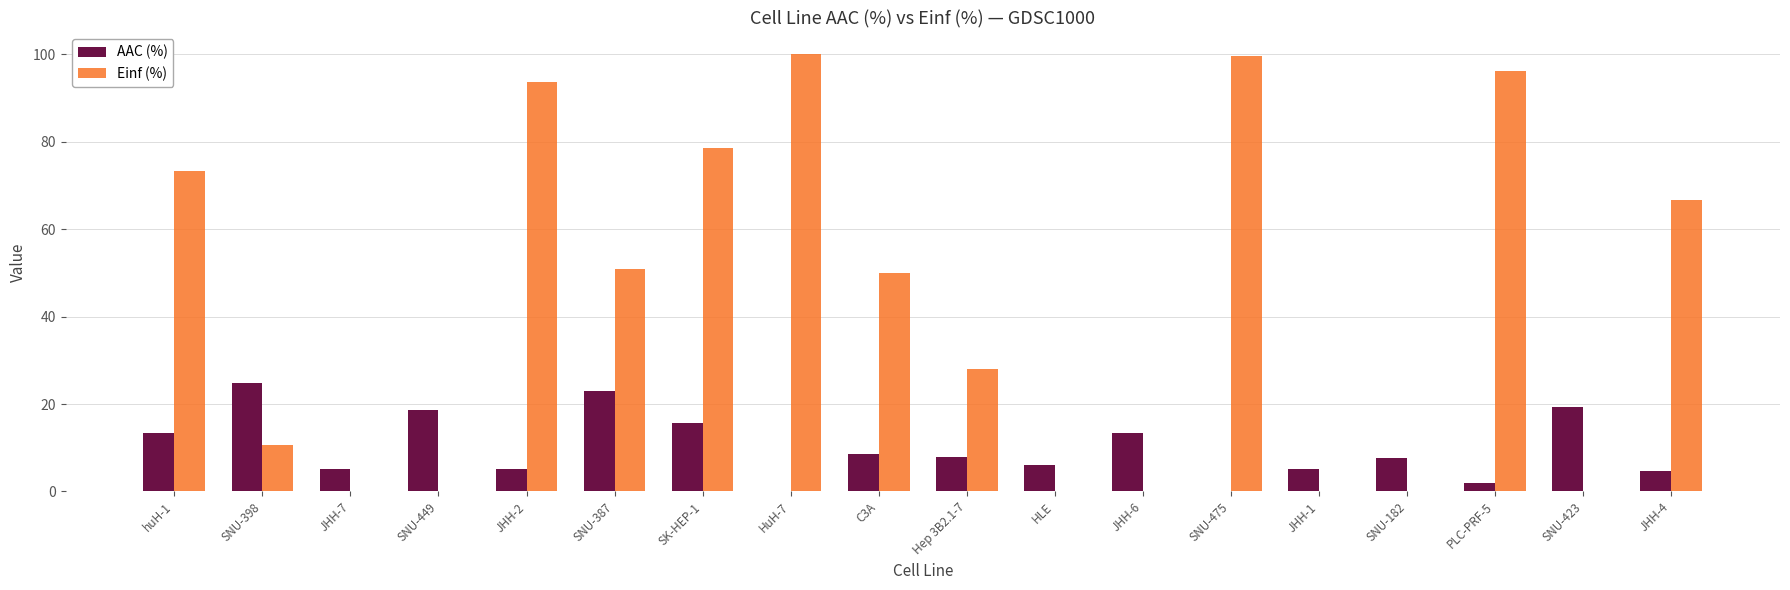

What is the sum of the AAC (%) values at SNU-182 and JHH-1?

12.8